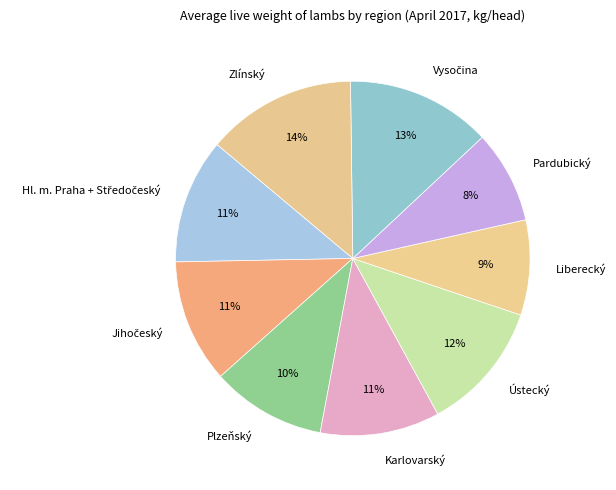

Which has a higher value, Liberecký or Ústecký?

Ústecký